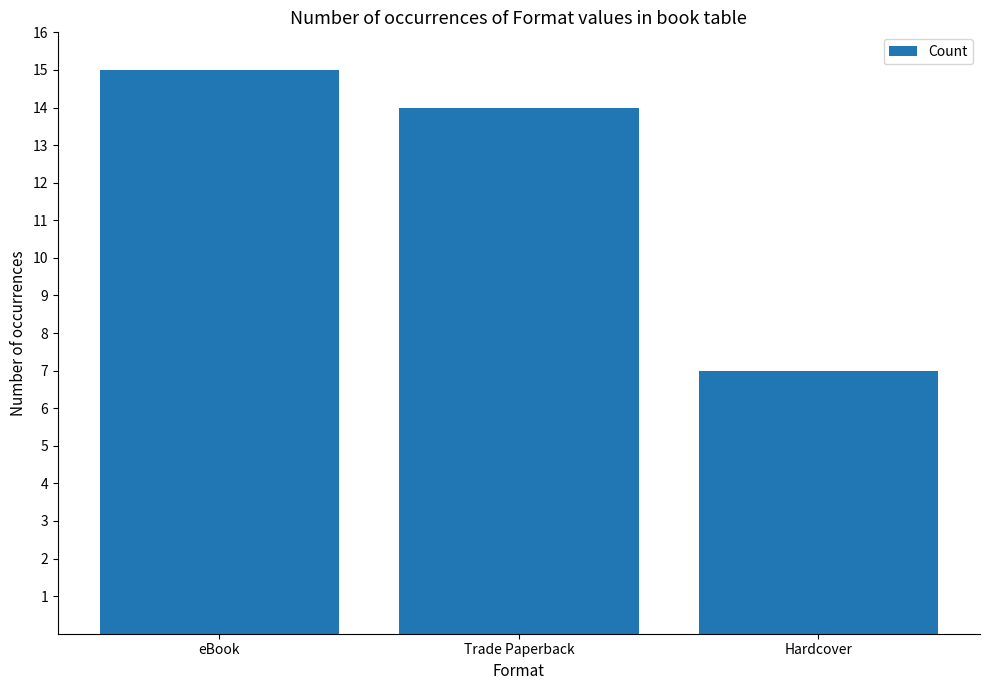

Reading right to left, transcribe all the data shown in this chart.

Hardcover=7	Trade Paperback=14	eBook=15